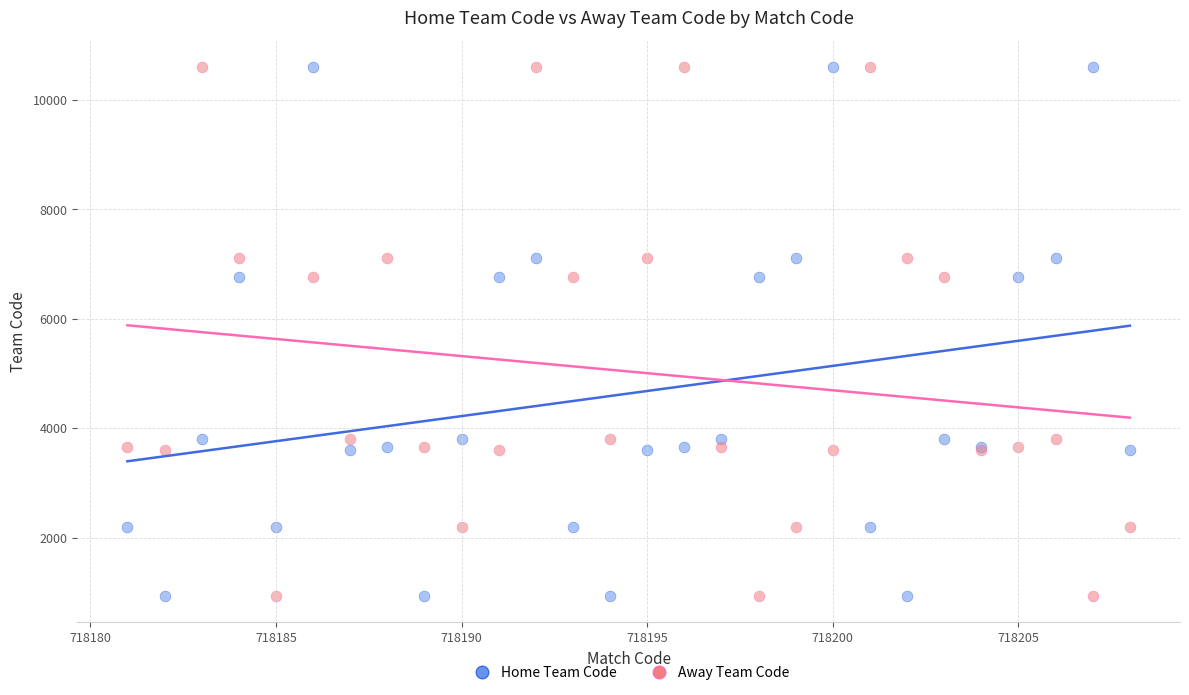

What is the X range (max minus min) for the scatter plot?

27